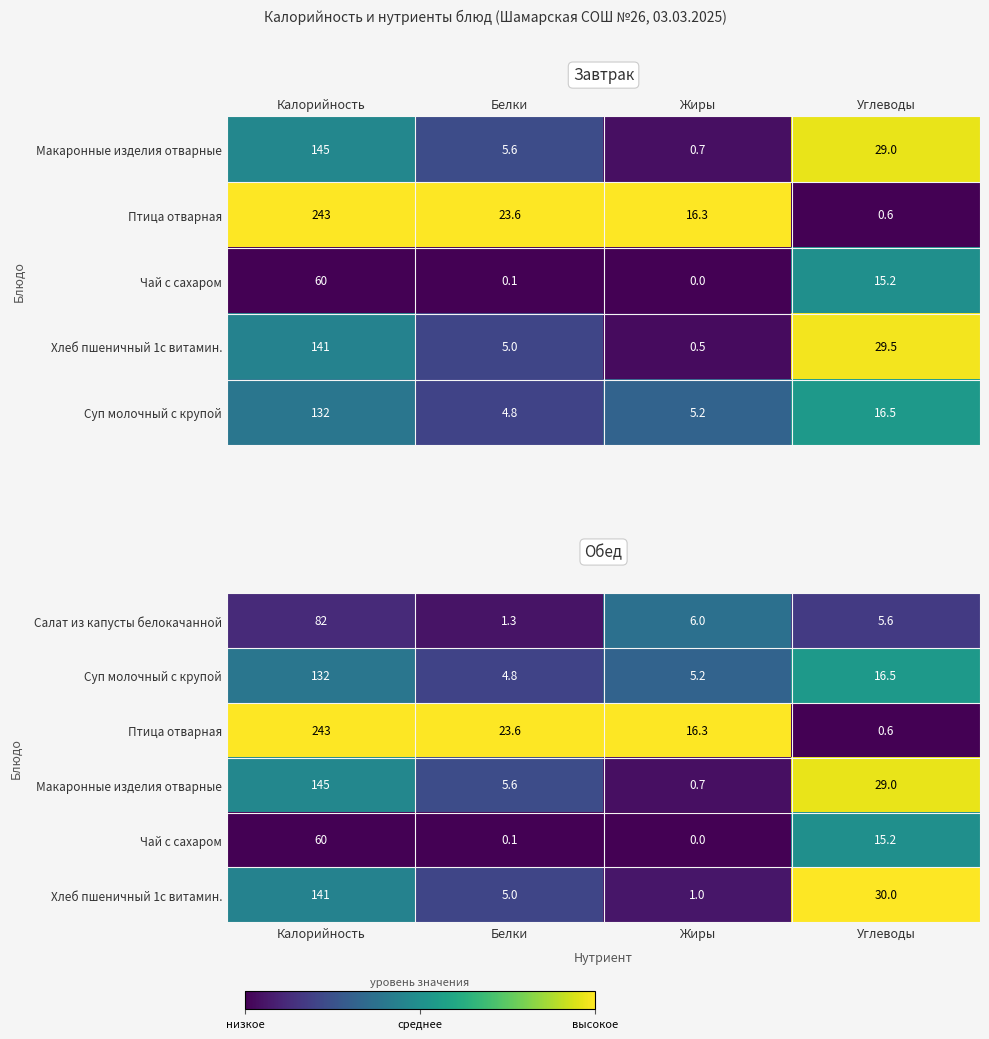

How many series are shown in this chart?

6